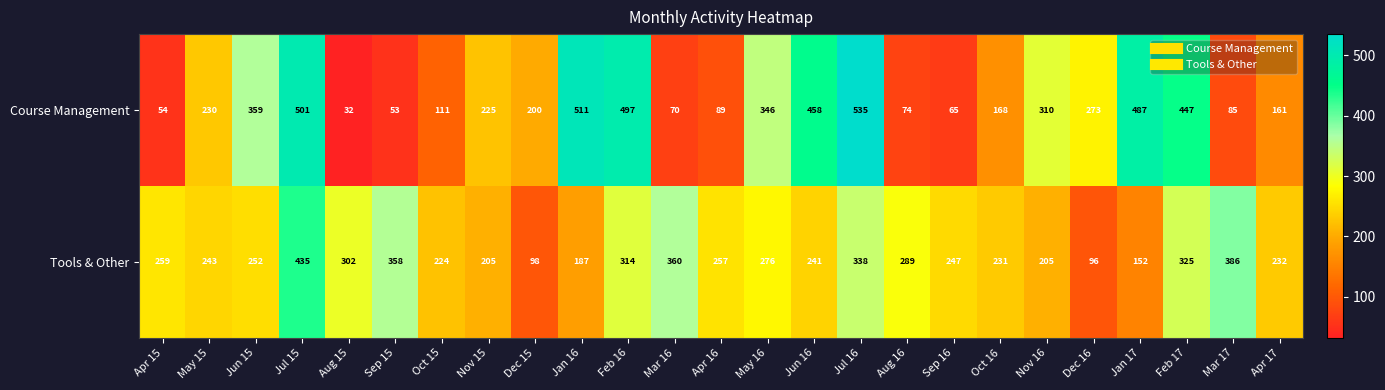

How many data points in Tools & Other are less than 252?

12